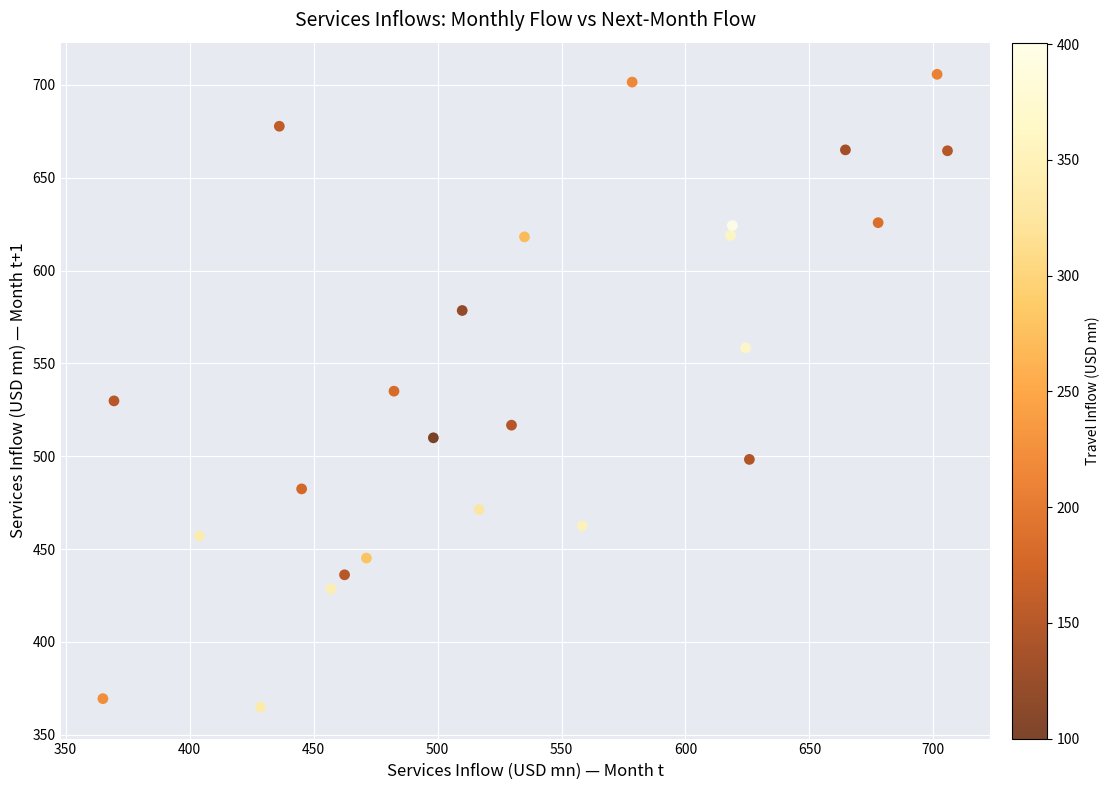

What is the range of X values (max minus min)?

340.6